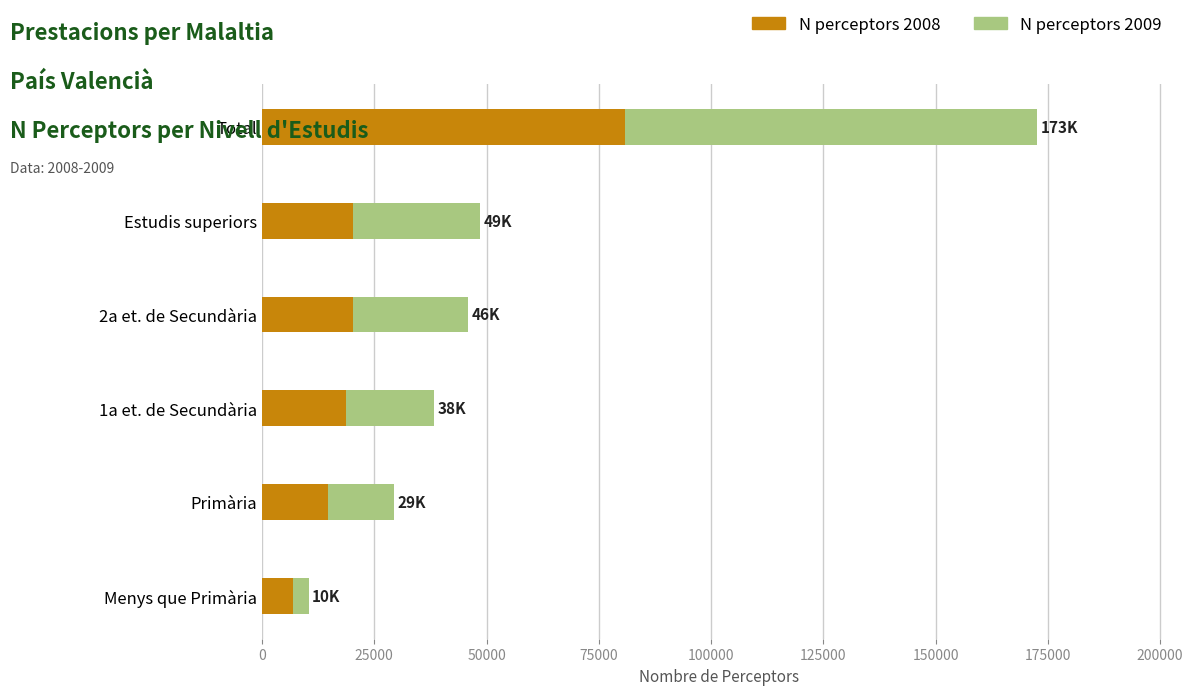

Which category has the highest value in the N perceptors 2008 series?

Total